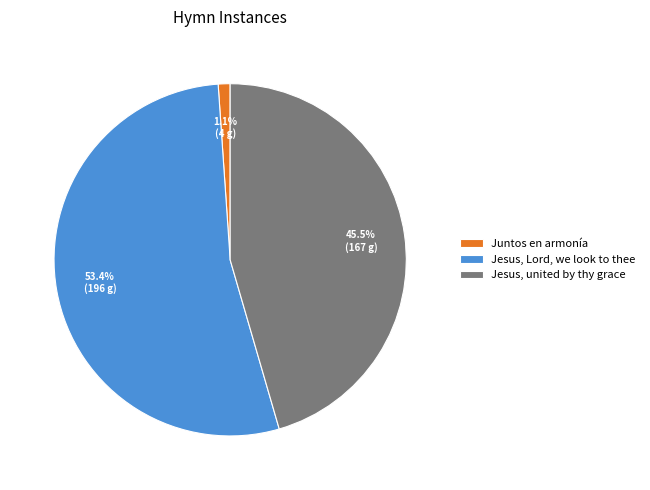

How many segments does this pie chart have?

3